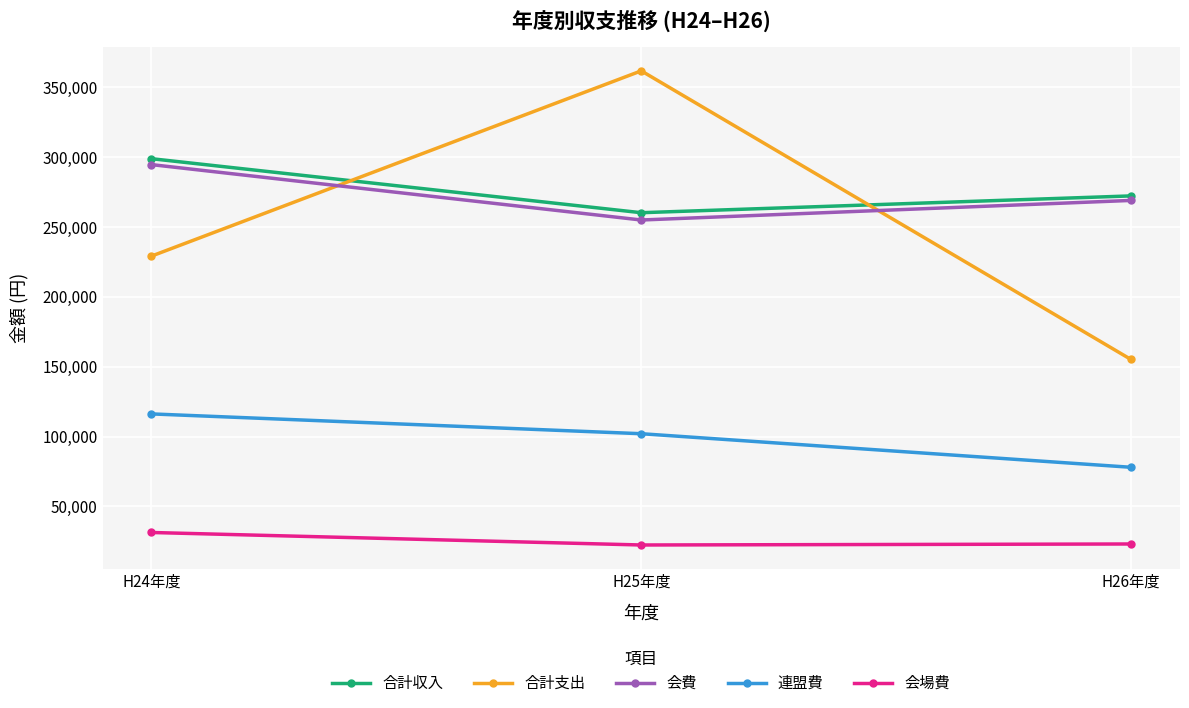

What is the spread (max minus min) of values at H26年度?

248869